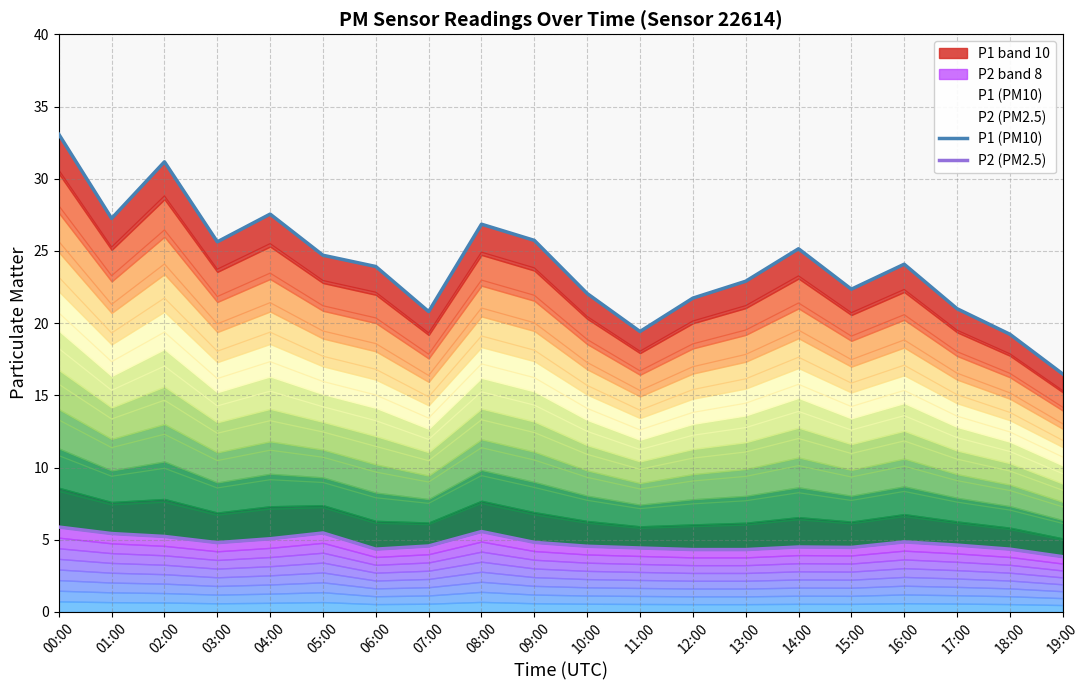

True or false: P2 (PM2.5) has a value of 5.4 at 01:00.

True